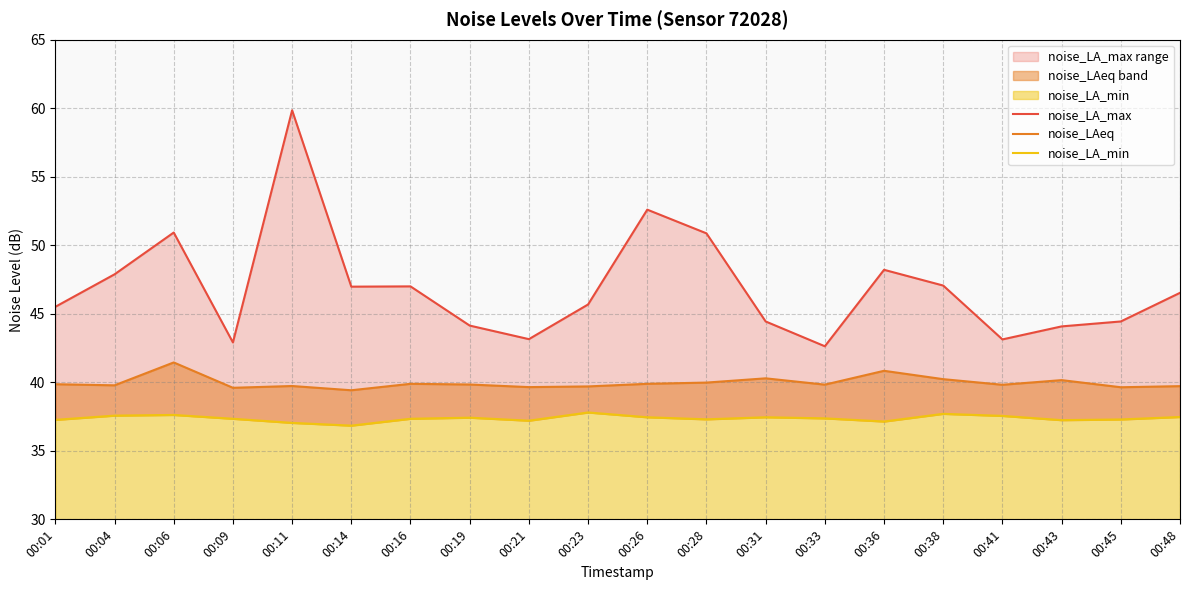

Which category has the lowest value in the noise_LA_max series?

00:33